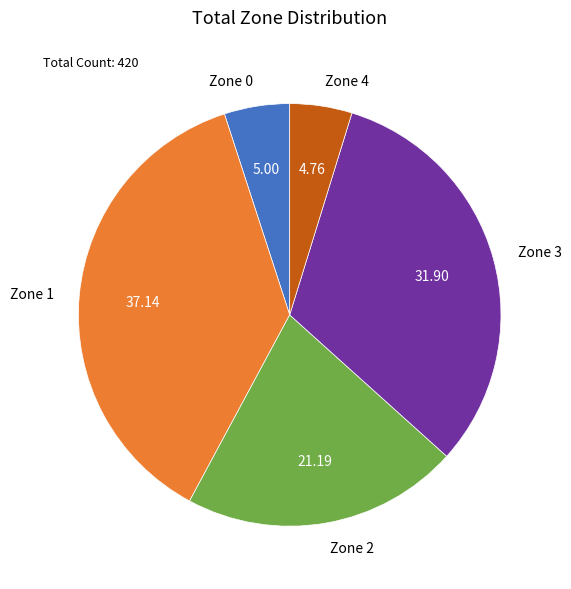

Which has a higher value, Zone 1 or Zone 4?

Zone 1